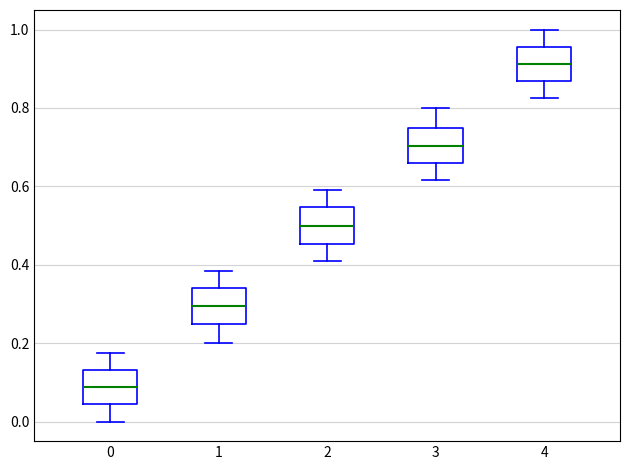

Reading left to right, read every box against the y-axis: the position of its median line, the range the box covers, and the ends of its whiskers. The values are not printed on the chart, so give them approximately, as read against the axis.

0: median 0.08, box 0.04 to 0.14, whiskers 0.00 to 0.18
1: median 0.30, box 0.26 to 0.34, whiskers 0.20 to 0.38
2: median 0.50, box 0.46 to 0.54, whiskers 0.40 to 0.60
3: median 0.70, box 0.66 to 0.76, whiskers 0.62 to 0.80
4: median 0.92, box 0.86 to 0.96, whiskers 0.82 to 1.00